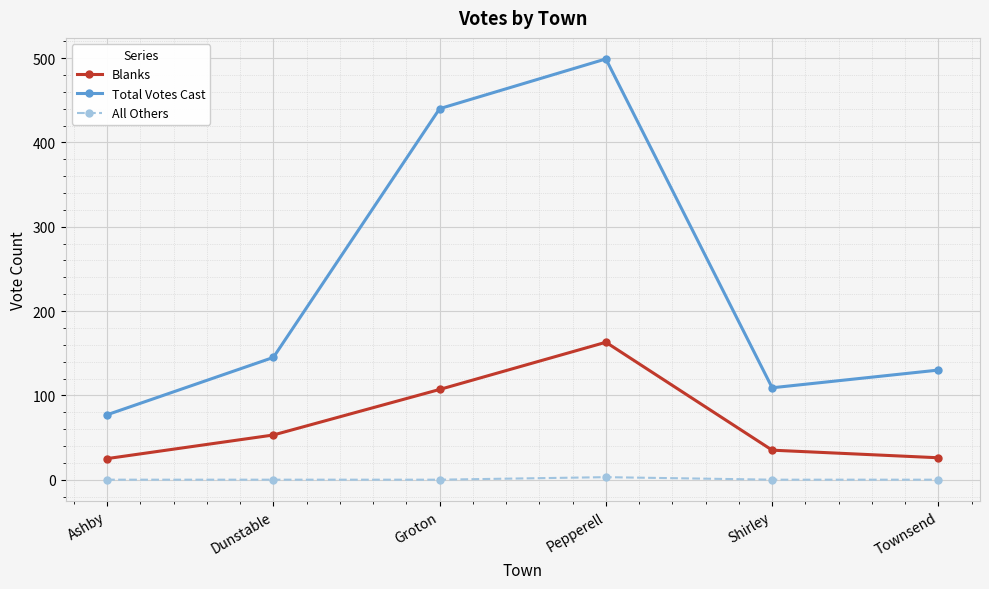

Between Ashby and Shirley, which series saw the biggest shift?

Total Votes Cast